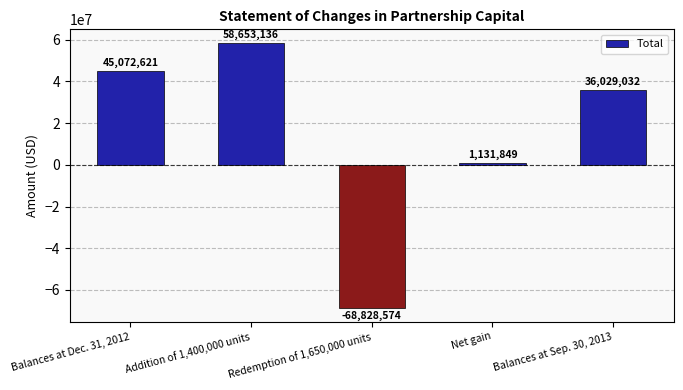

What is the value of the 4th bar from the left?

1131849